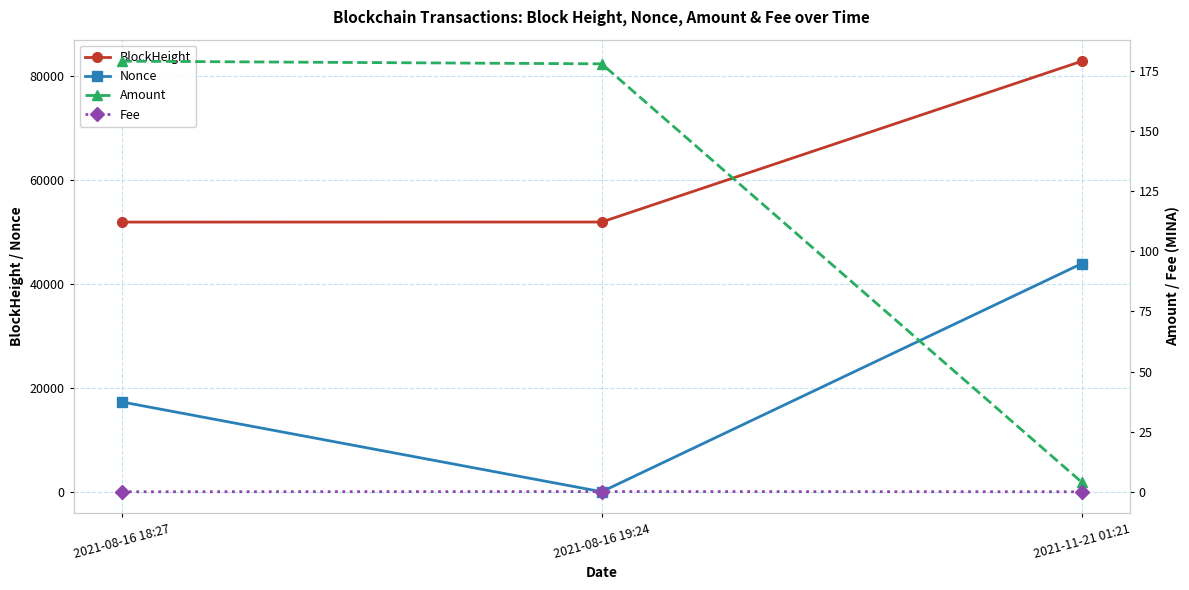

At which label does Nonce reach its minimum?

2021-08-16 19:24